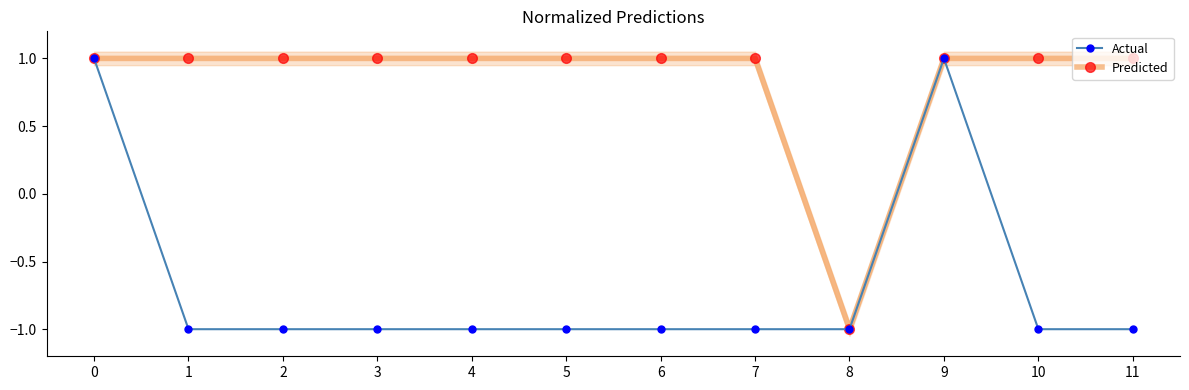

Reading left to right, extract all data points from this chart.

Actual: 0=1	1=-1	2=-1	3=-1	4=-1	5=-1	6=-1	7=-1	8=-1	9=1	10=-1	11=-1
Predicted: 0=1	1=1	2=1	3=1	4=1	5=1	6=1	7=1	8=-1	9=1	10=1	11=1